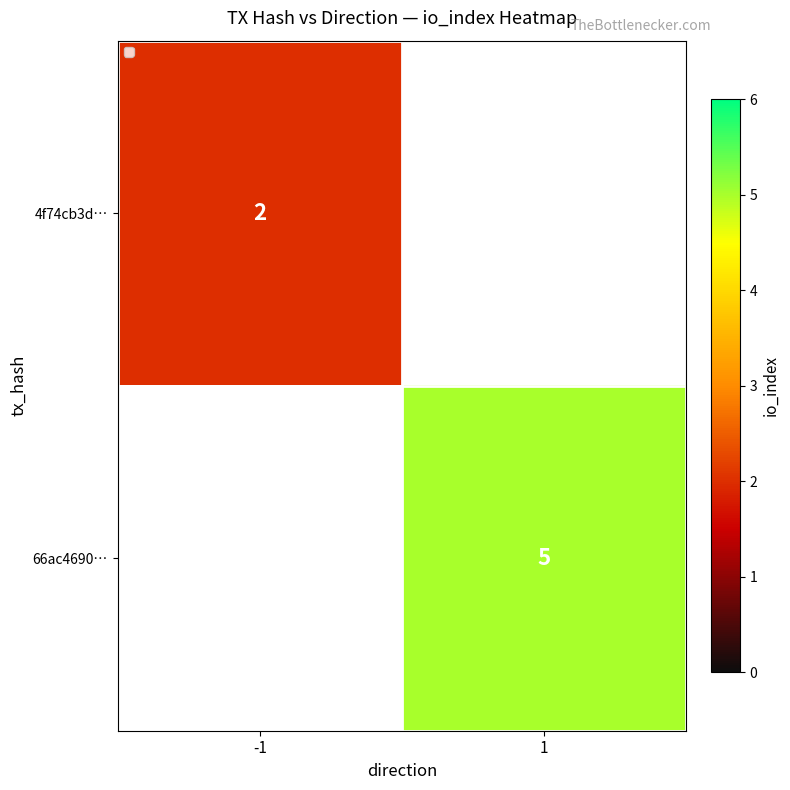

The value of 4f74cb3d… at -1 is 2. True or false?

True